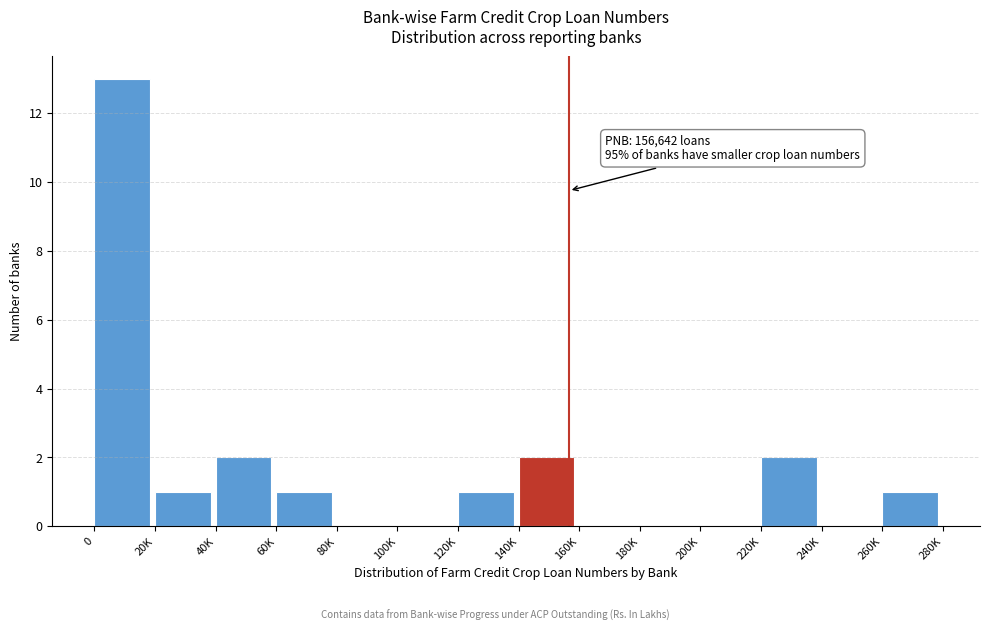

Reading left to right, extract all data points from this chart.

0=13	20K=1	40K=2	60K=1	80K=0	100K=0	120K=1	140K=2	160K=0	180K=0	200K=0	220K=2	240K=0	260K=1